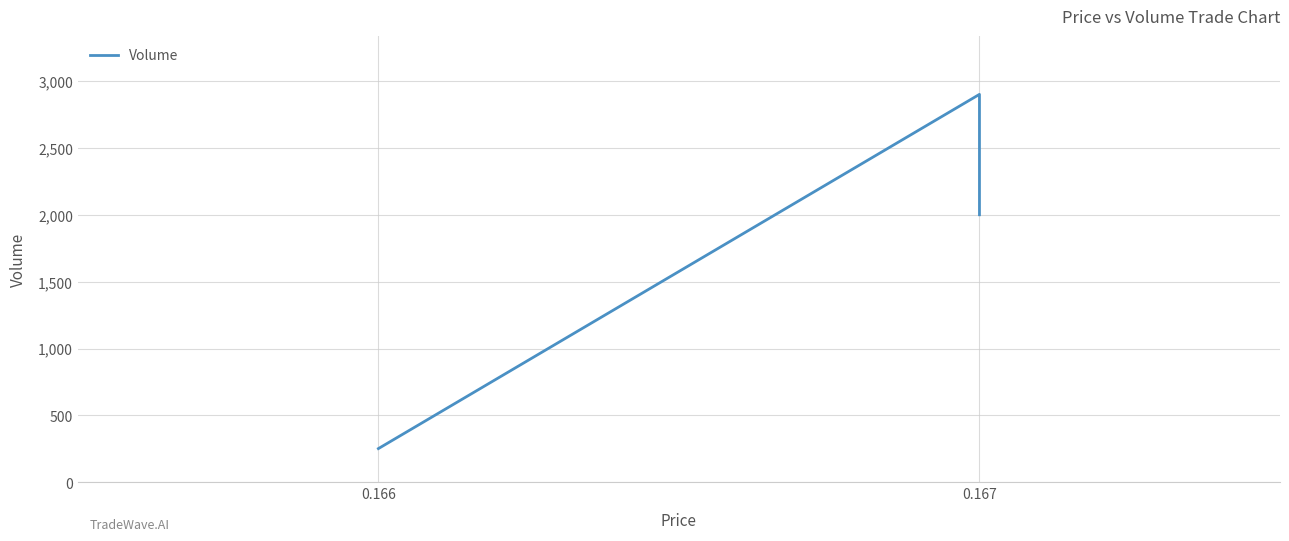

Count the number of categories in the chart.

3